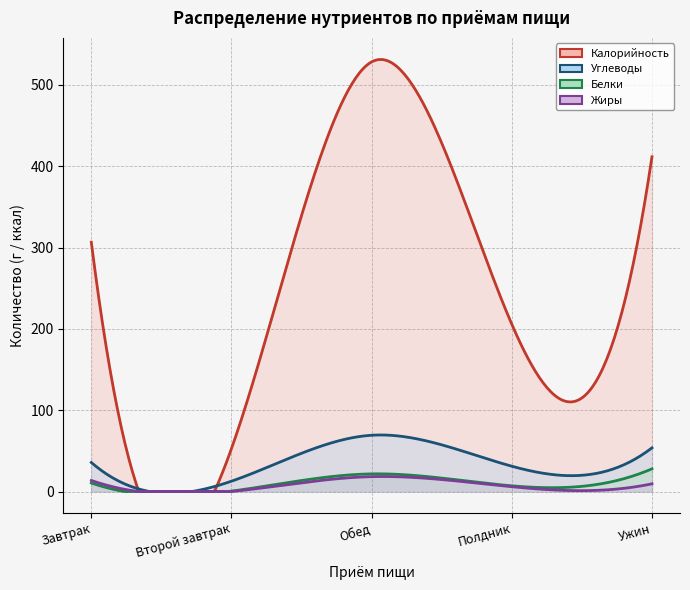

Rank the categories by Углеводы value from lowest to highest.

Второй завтрак, Полдник, Завтрак, Ужин, Обед